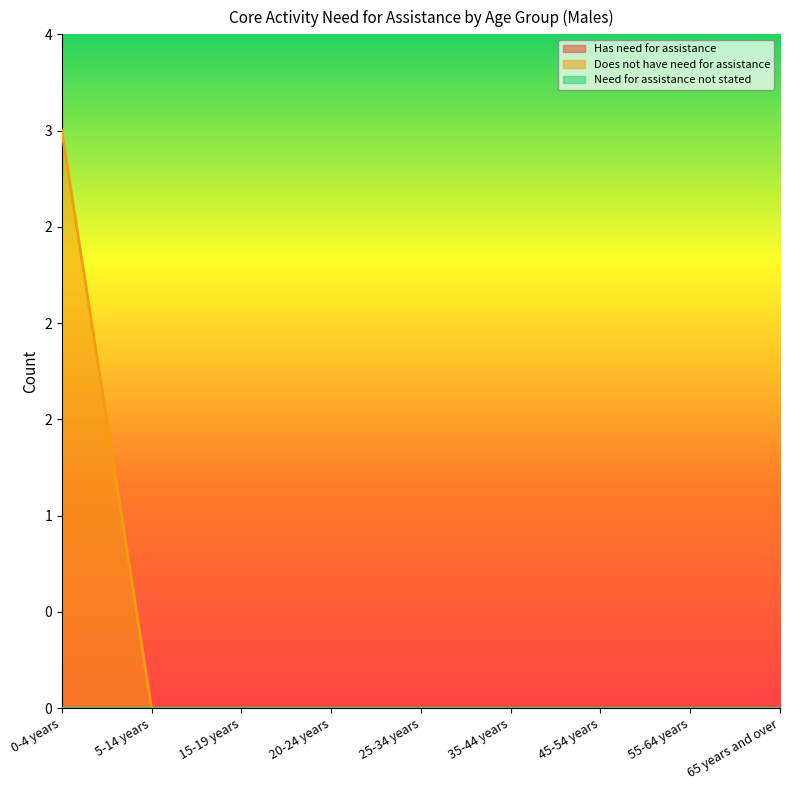

How many lines are shown in the chart?

3